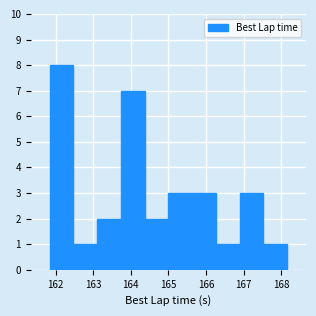

Which range on the x-axis has the tallest bar?

161.8 to 162.5